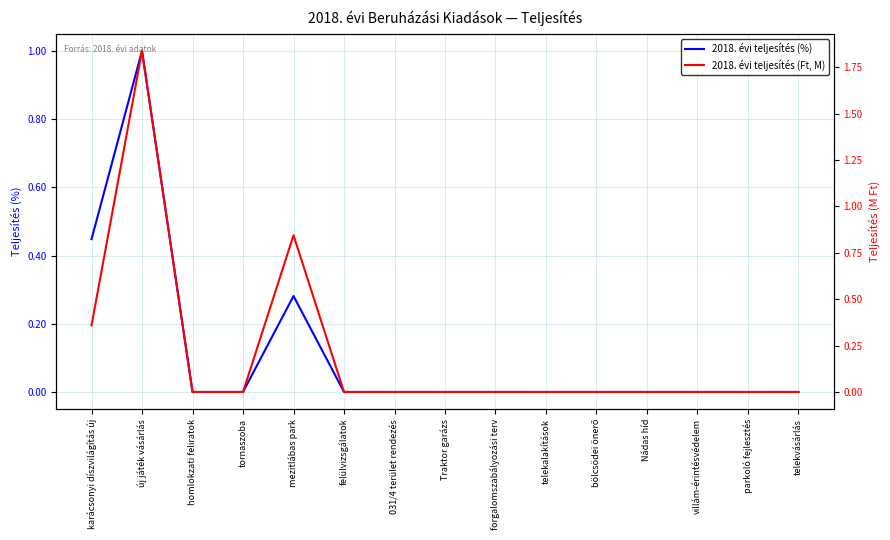

Which series changed the most between új játék vásárlás and mezitlábas park?

2018. évi teljesítés (Ft, M)